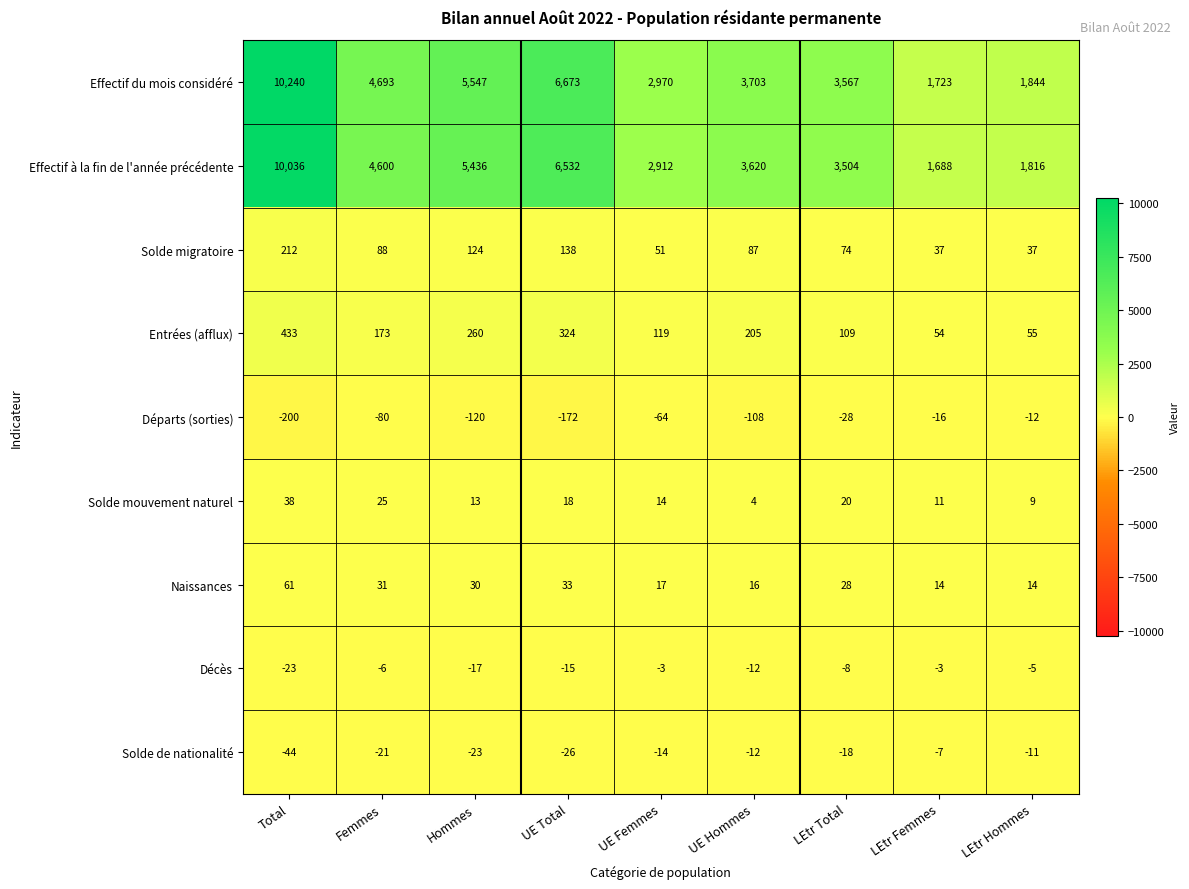

The value of Solde de nationalité at Femmes is -35. True or false?

False